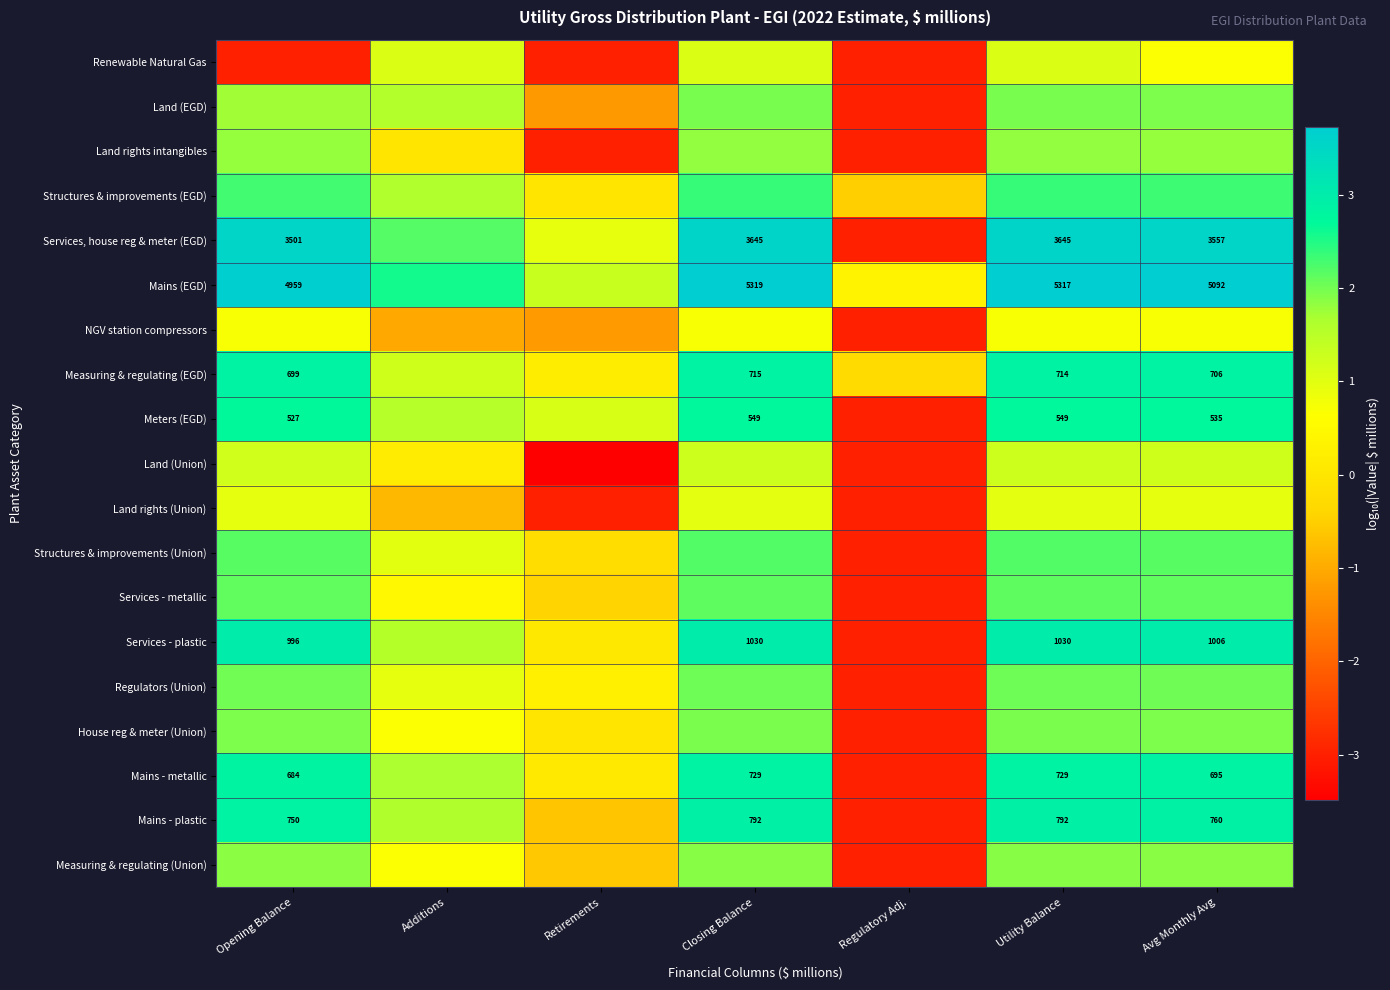

Which series has the largest total across all categories?

Mains (EGD)